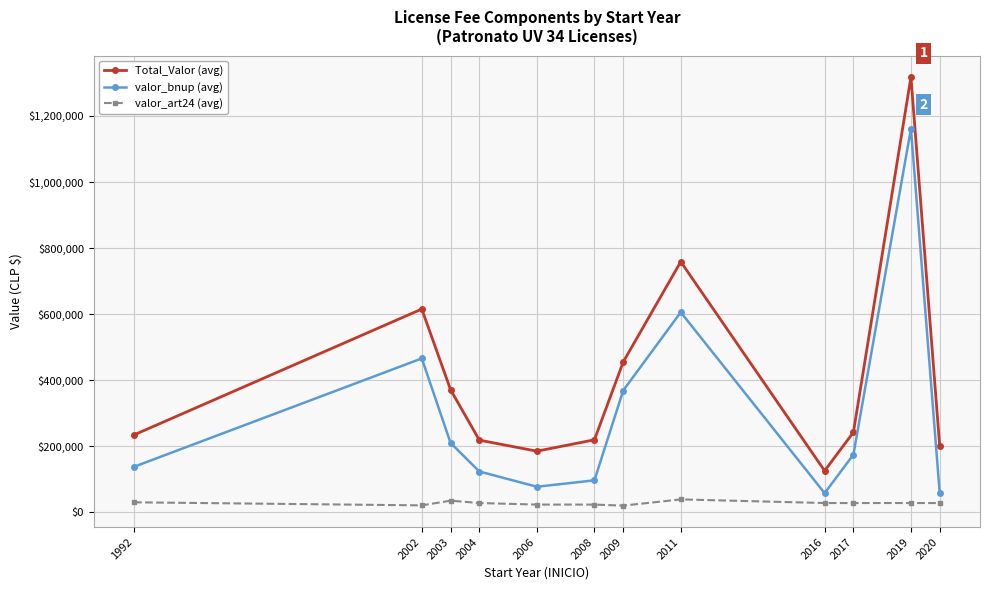

What is the total value across all series at 2017?

445509.0